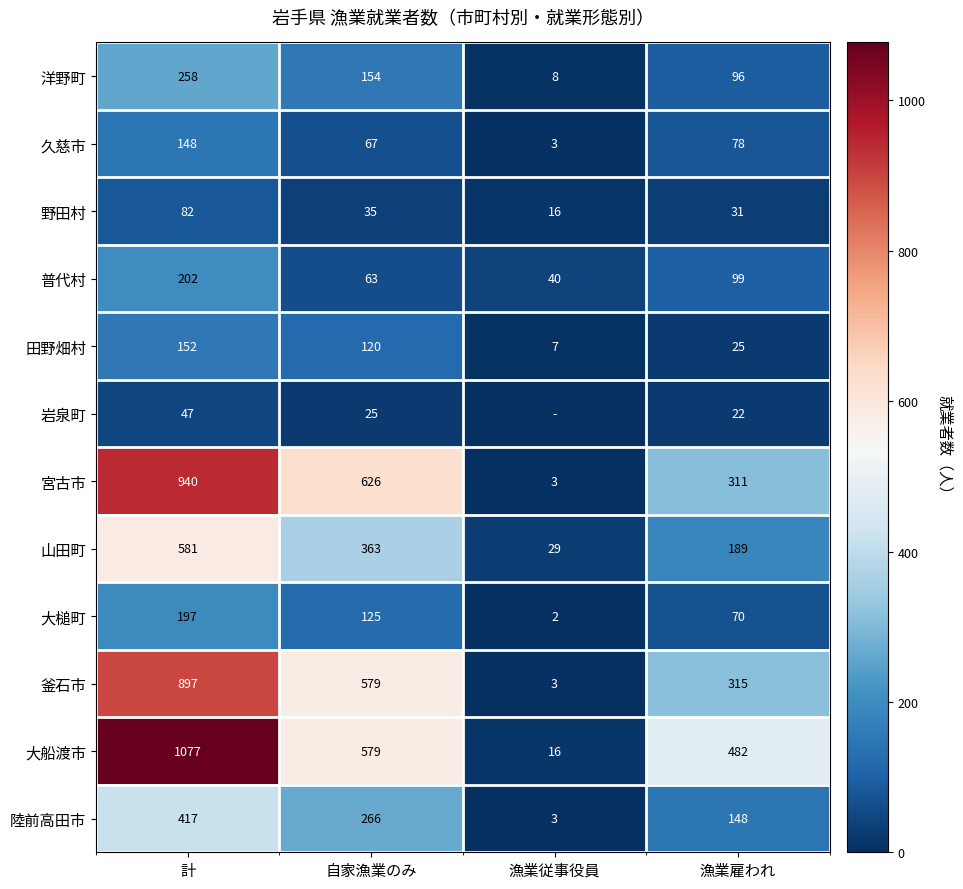

Which category has the lowest value across all series?

漁業従事役員